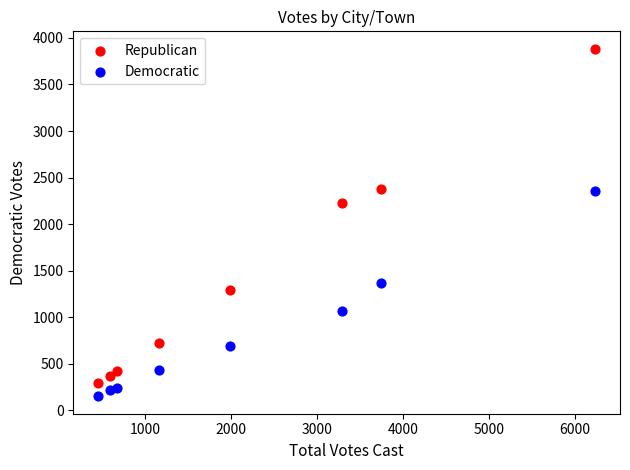

Across all data points, what is the range of X values (max minus min)?

5787